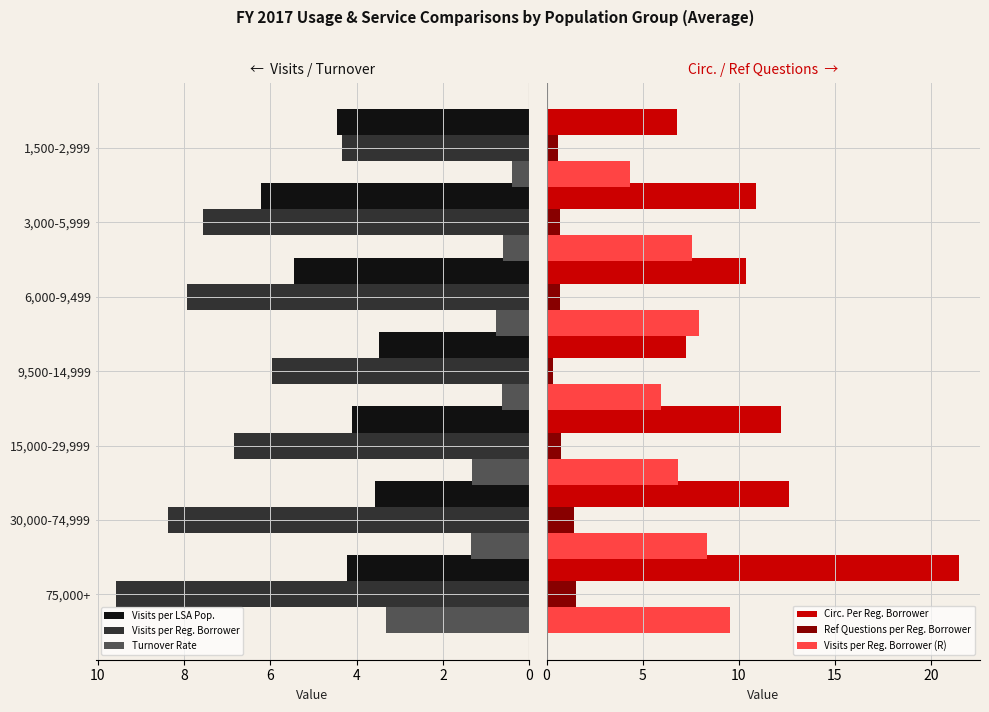

What is the highest value of the Visits per LSA Pop. series?

6.2